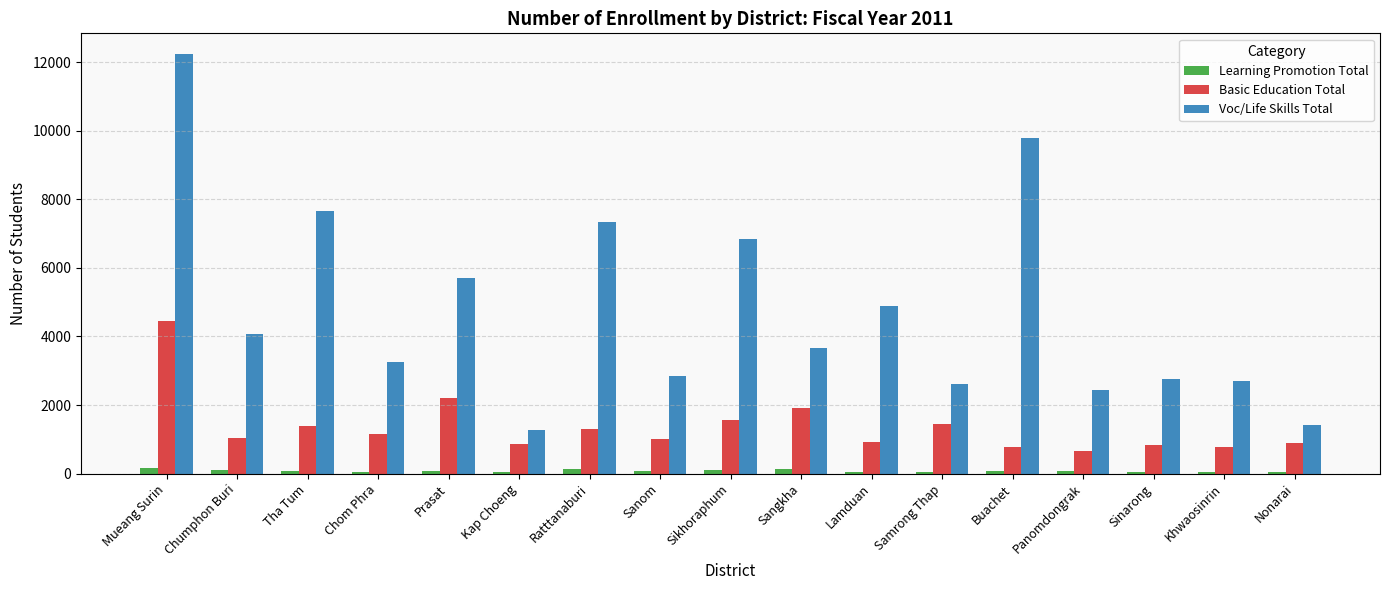

Which series has the largest range (max minus min)?

Voc/Life Skills Total